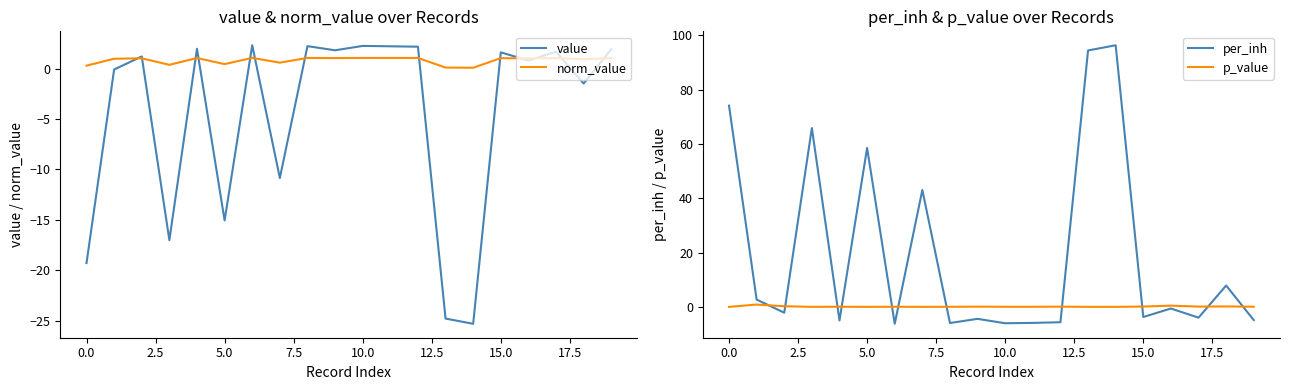

What is the highest value of the norm_value series?

1.1